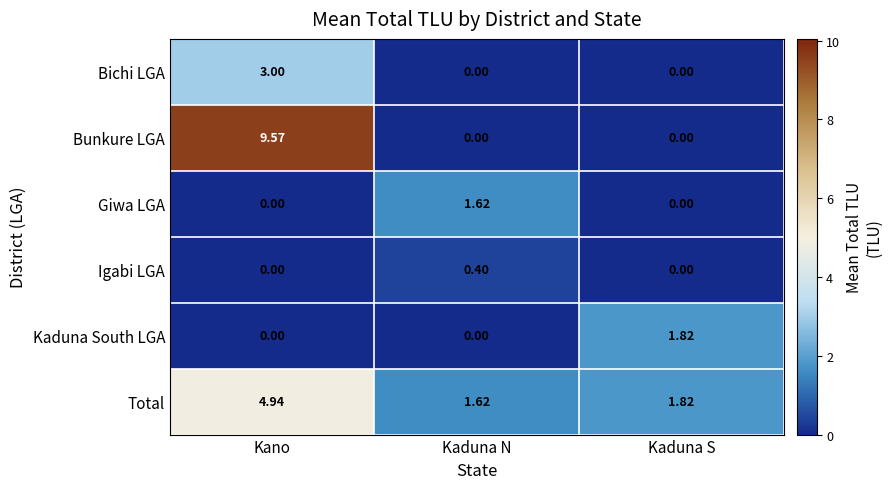

Rank the series by their maximum value, from lowest to highest.

Igabi LGA, Giwa LGA, Kaduna South LGA, Bichi LGA, Total, Bunkure LGA